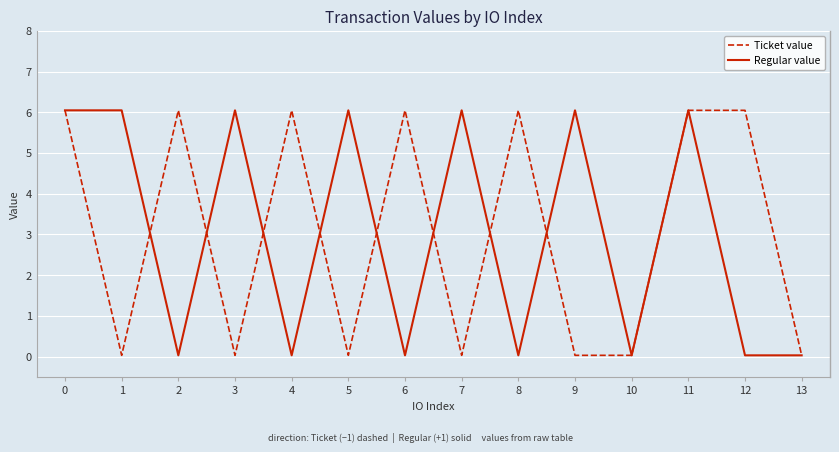

What is the sum of all Ticket value values?

42.5